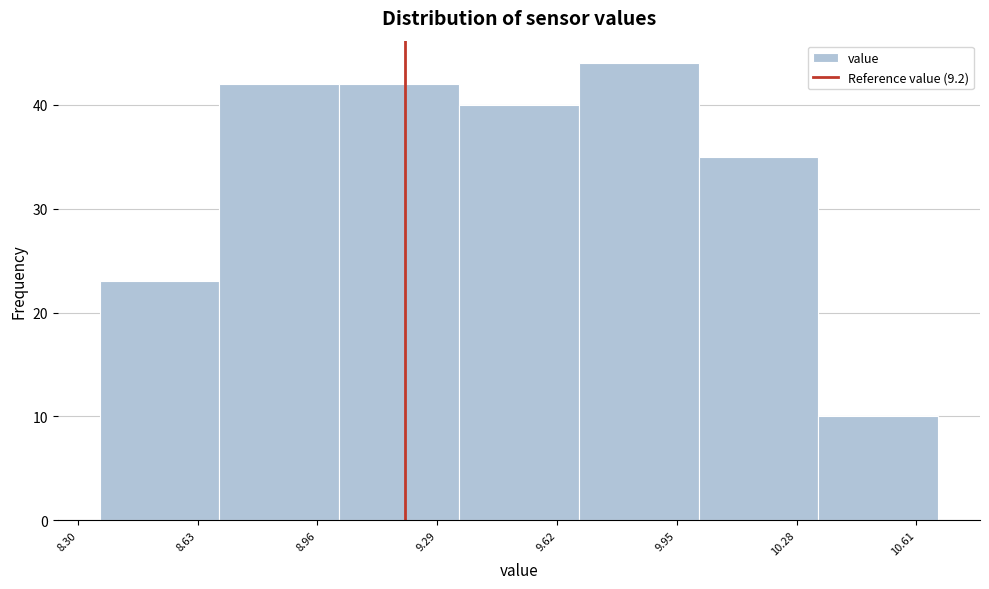

Over which range of the x-axis is the bar tallest?

9.68 to 10.01